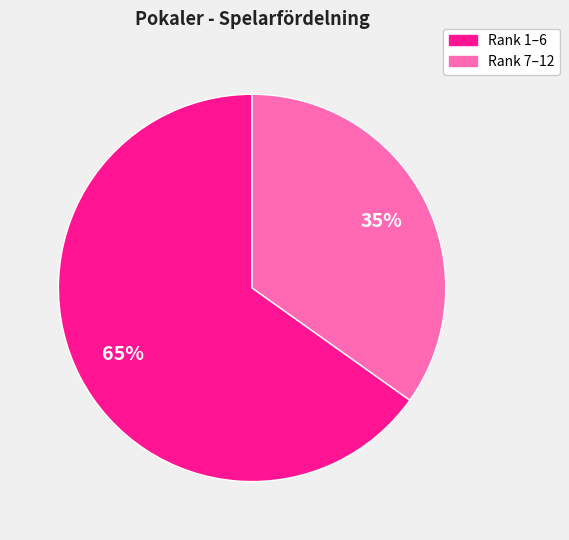

To the nearest percent, what is the difference between the largest and smallest slice percentages?

30%